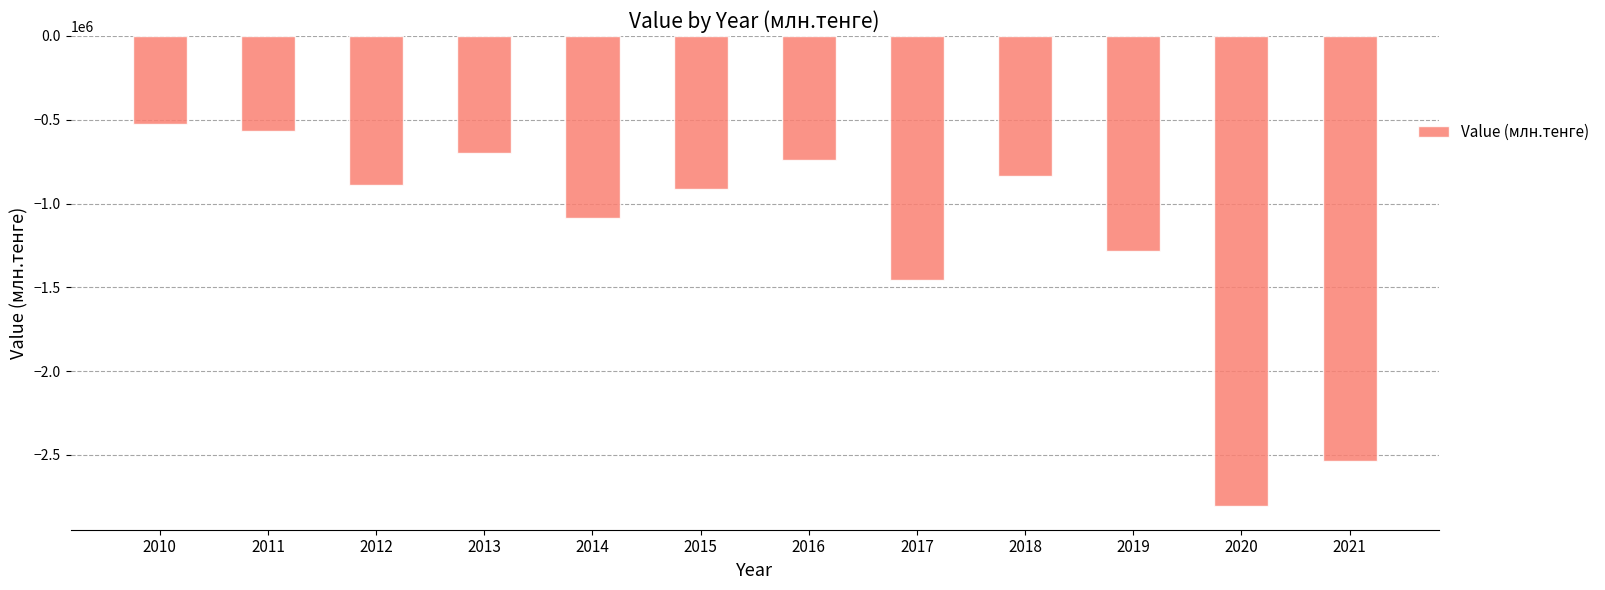

Between 2011 and 2017, which is larger?

2011